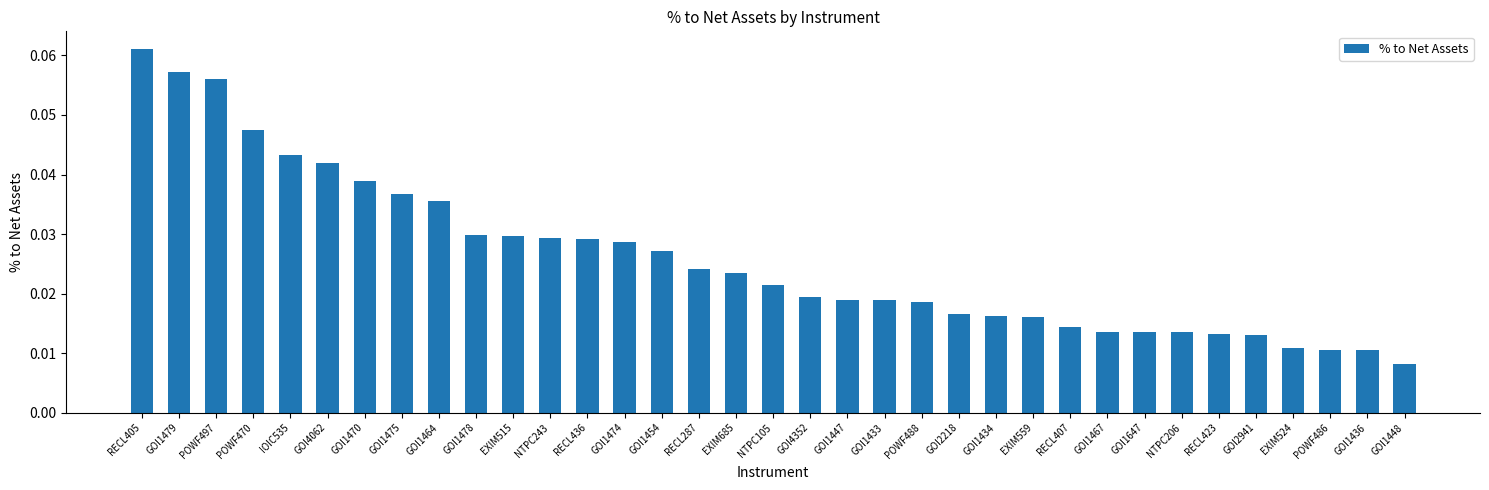

What position from the left is EXIM559?

25